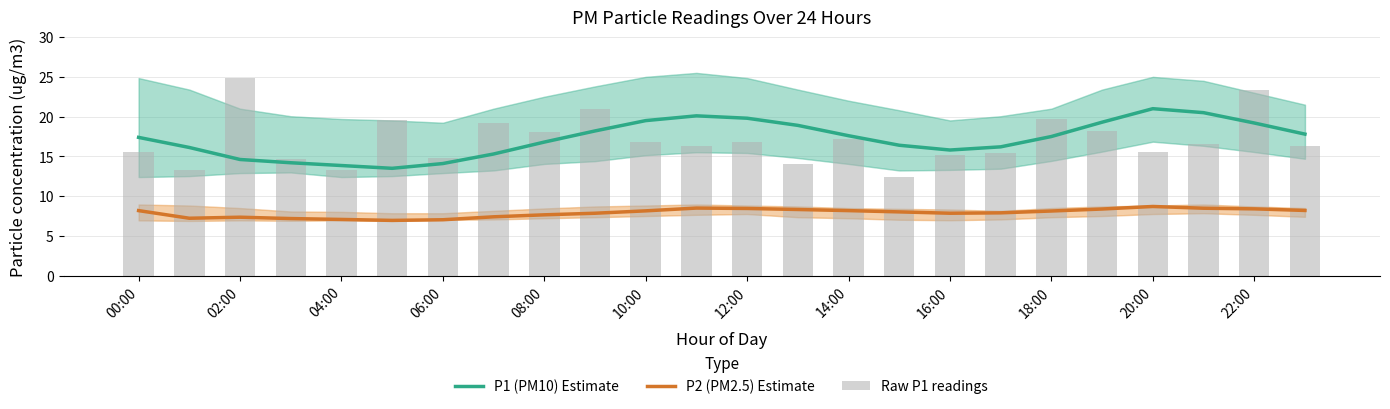

Reading right to left, transcribe all the data shown in this chart.

P1 (PM10) Estimate: 17.8	19.2	20.5	21.0	19.3	17.5	16.2	15.8	16.4	17.6	18.9	19.8	20.1	19.5	18.2	16.8	15.3	14.1	13.5	13.8	14.2	14.6	16.1	17.4
P2 (PM2.5) Estimate: 8.2	8.4	8.5	8.7	8.4	8.1	7.9	7.8	8.0	8.2	8.3	8.4	8.5	8.2	7.8	7.7	7.4	7.0	7.0	7.1	7.2	7.3	7.2	8.2
Raw P1 readings: 16.2	23.4	16.5	15.5	18.2	19.7	15.4	15.2	12.4	17.1	14.1	16.8	16.3	16.9	21.0	18.1	19.2	14.8	19.5	13.2	14.7	24.9	13.3	15.6